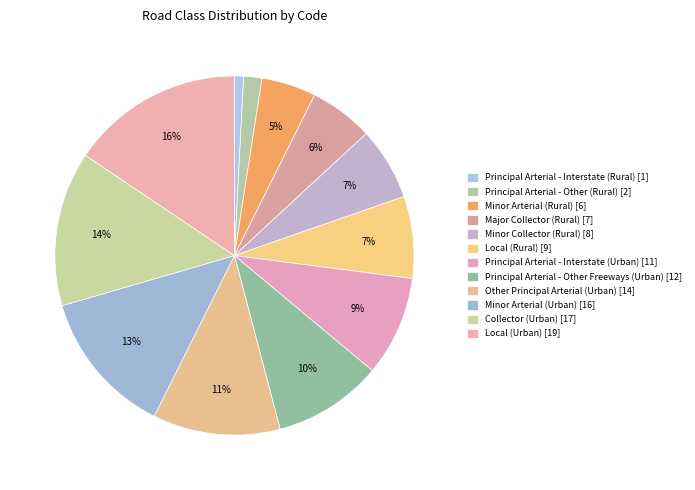

To the nearest percent, what is the average slice percentage?

8%